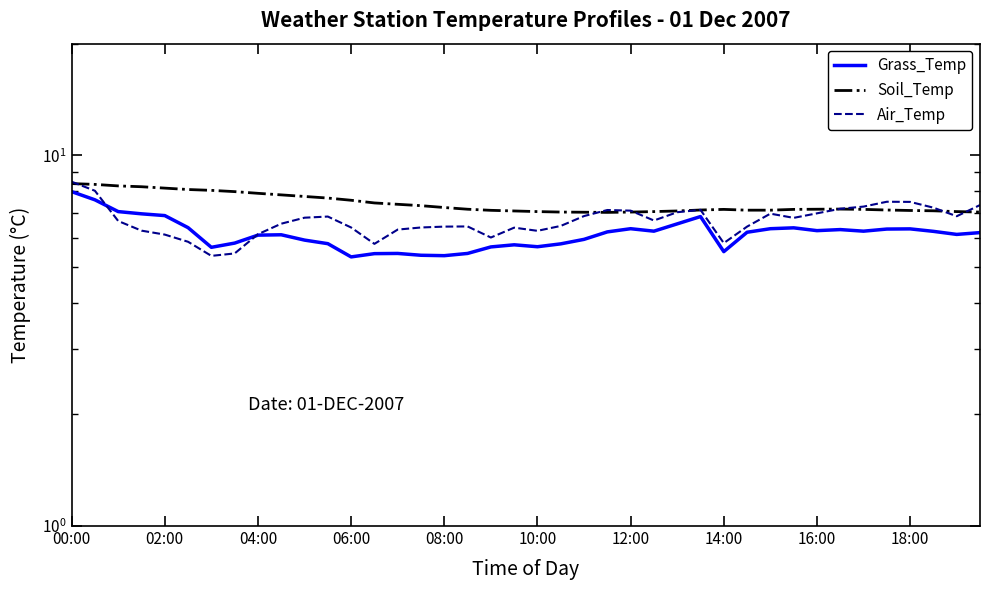

How many interior local valleys does the Grass_Temp series have?

9